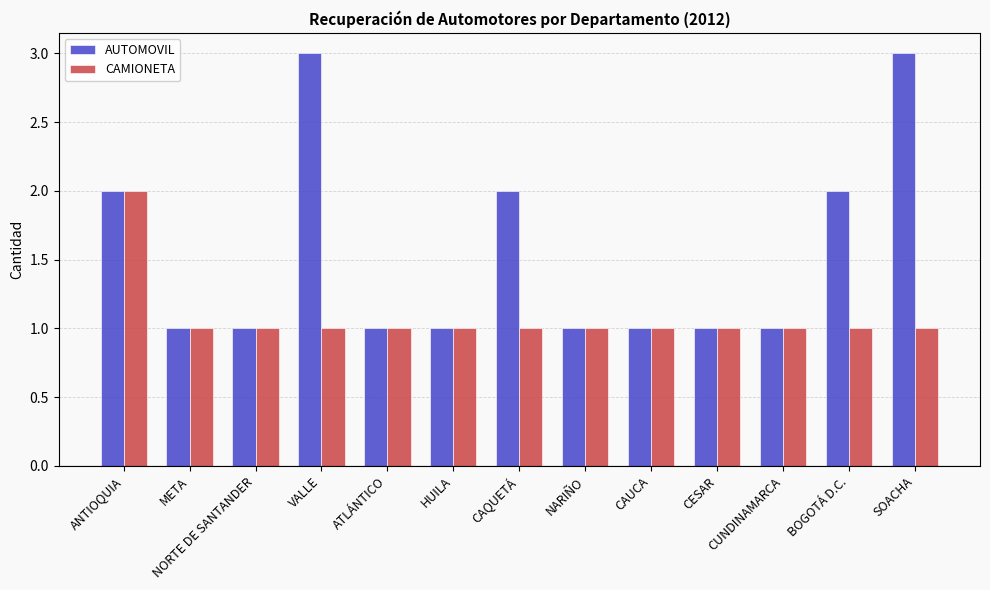

Count the AUTOMOVIL values in the range 1 to 2.

11